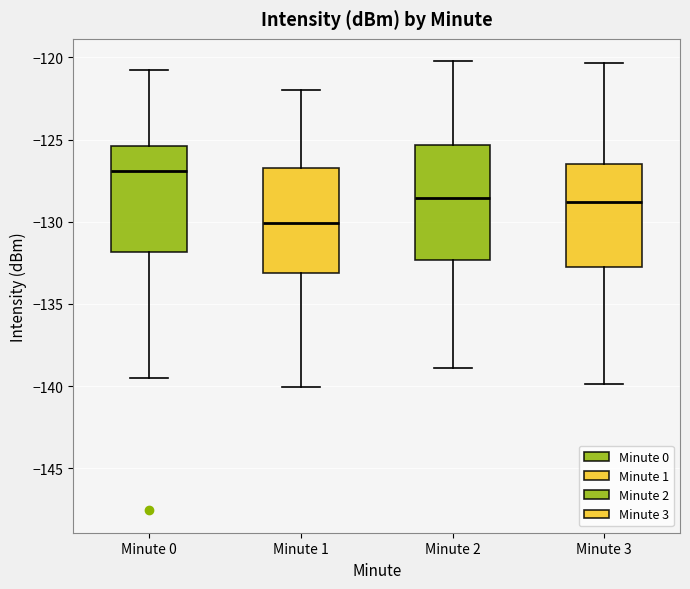

Reading left to right, read every box against the y-axis: the position of its median line, the range the box covers, and the ends of its whiskers. The values are not printed on the chart, so give them approximately, as read against the axis.

Minute 0: median -127.0, box -132.0 to -125.5, whiskers -139.5 to -121.0
Minute 1: median -130.0, box -133.0 to -126.5, whiskers -140.0 to -122.0
Minute 2: median -128.5, box -132.5 to -125.5, whiskers -139.0 to -120.0
Minute 3: median -129.0, box -132.5 to -126.5, whiskers -140.0 to -120.5